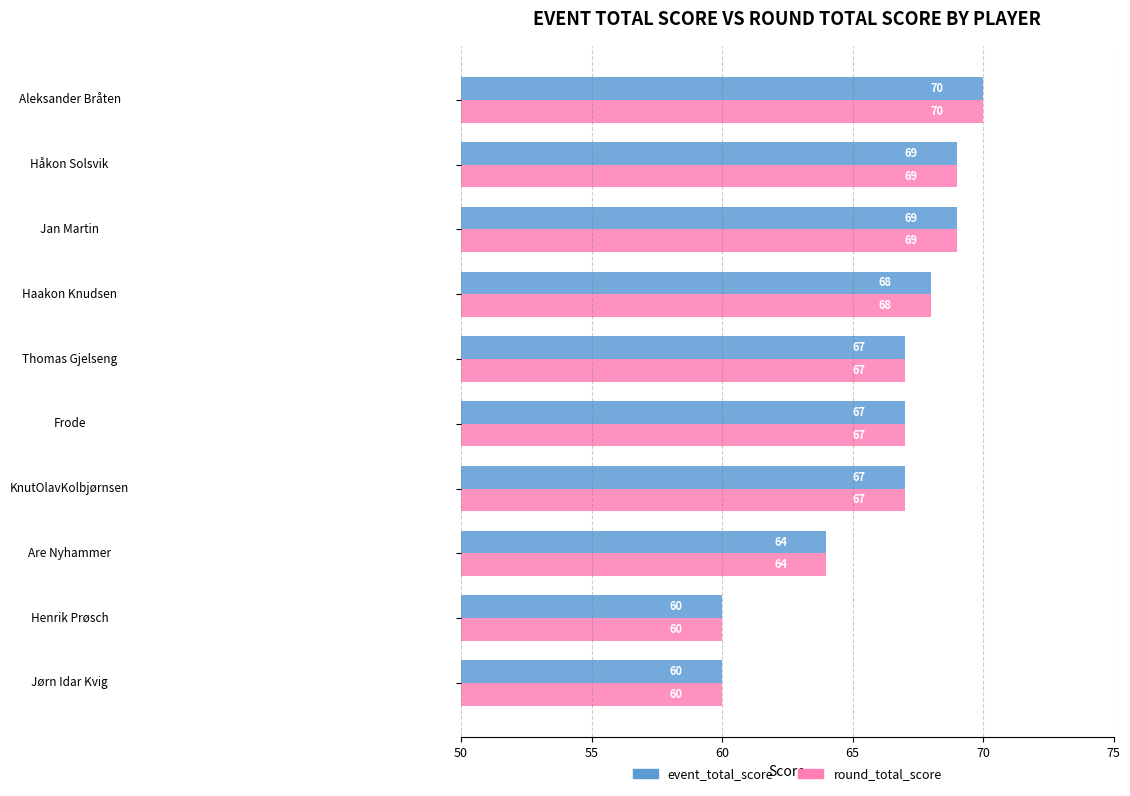

What are all the series names shown in the legend?

event_total_score, round_total_score